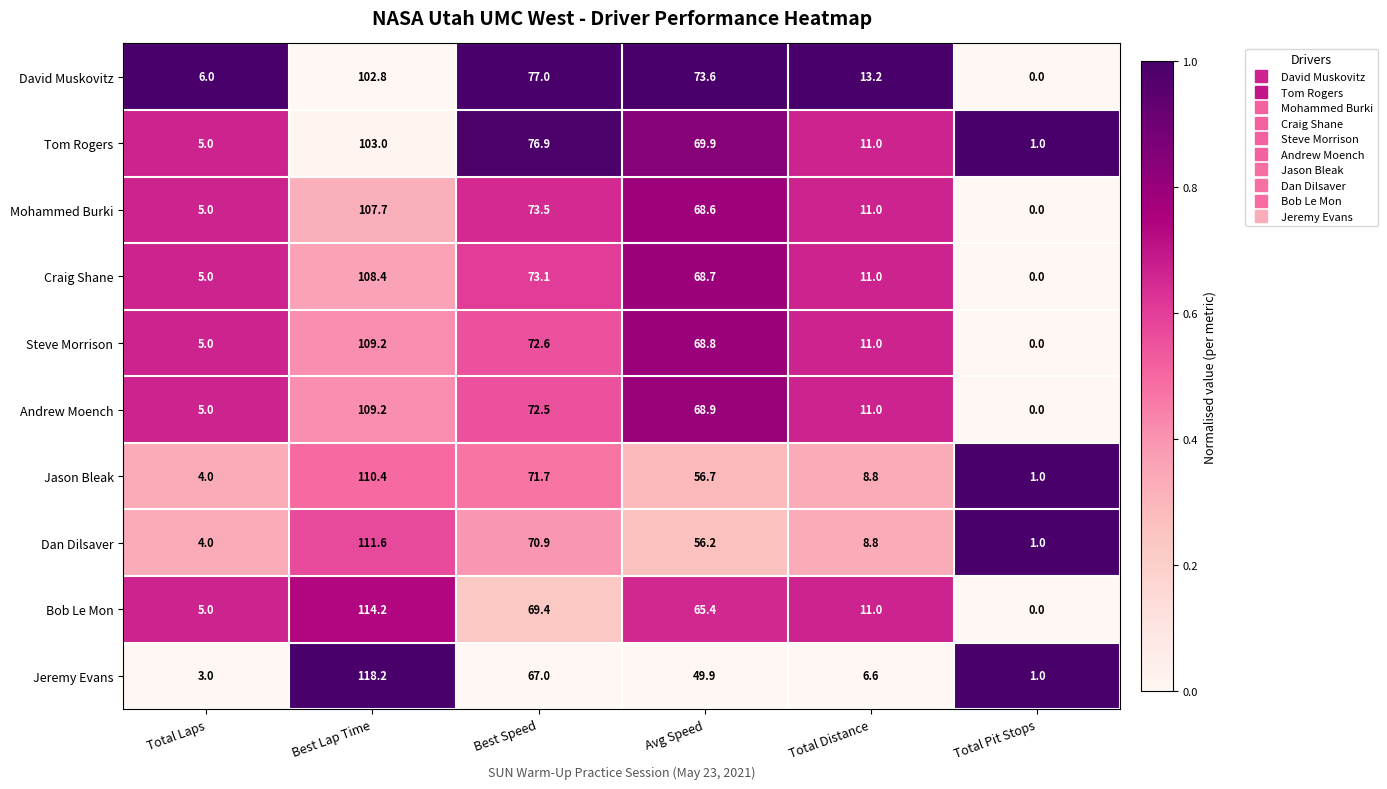

True or false: Bob Le Mon has a value of 65.4 at Avg Speed.

True